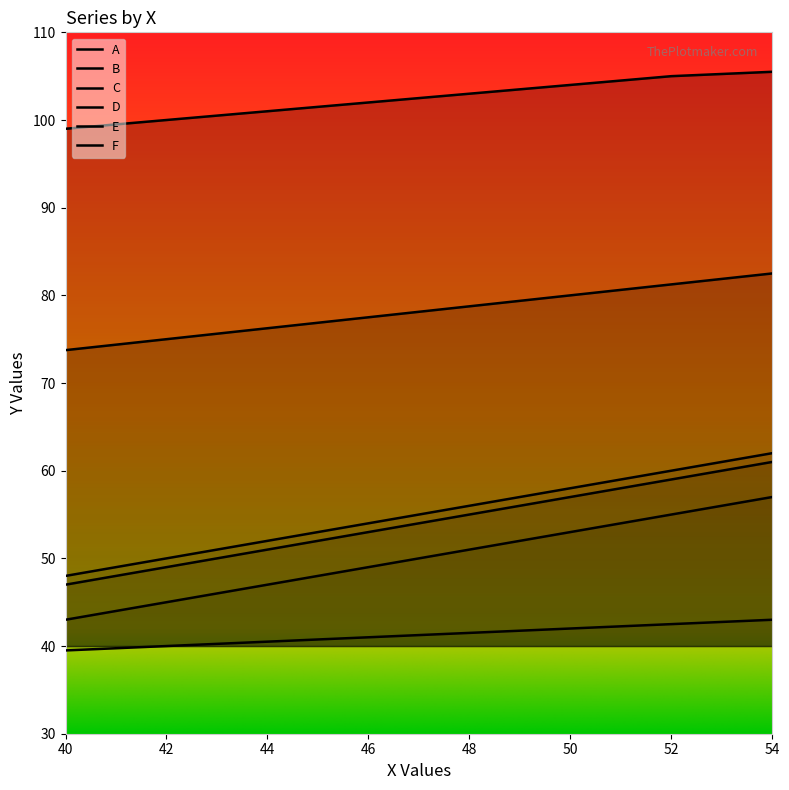

Between 44 and 52, which series saw the biggest shift?

B